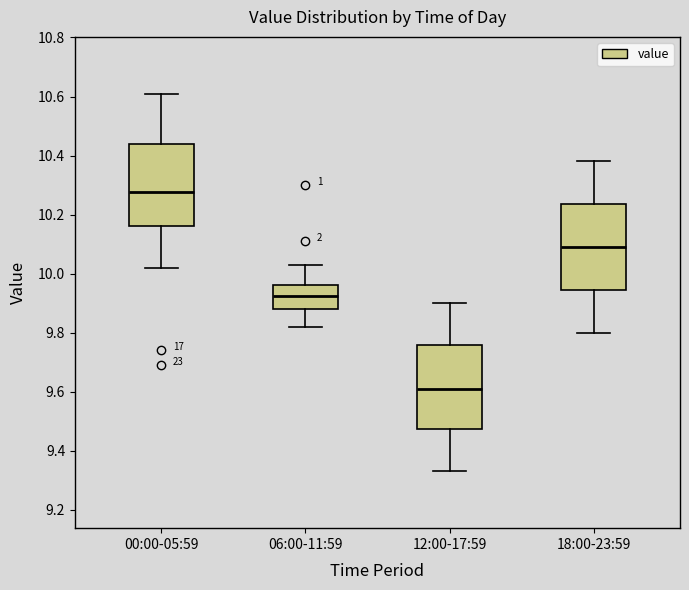

Where does the lower whisker of the box for 00:00-05:59 end on the y-axis? The values are not printed on the chart, so give them approximately, as read against the axis.

10.02